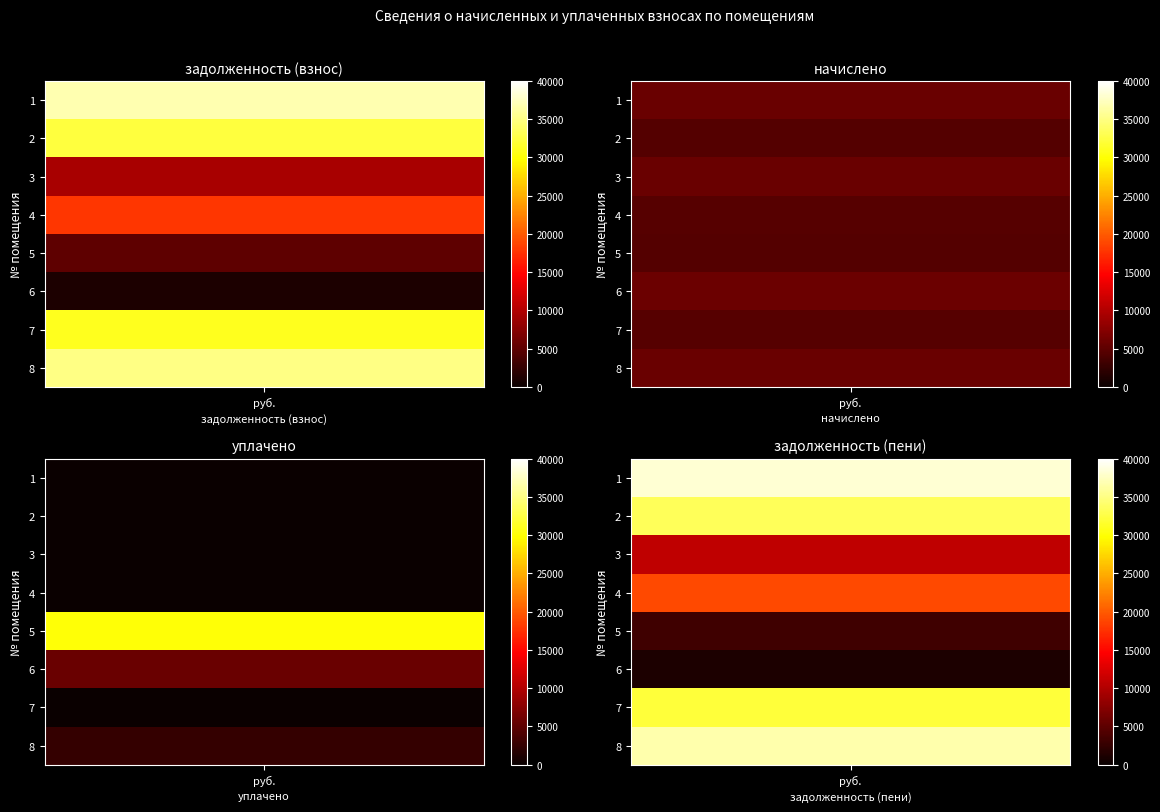

What value does the начислено series have at 8?

5751.0